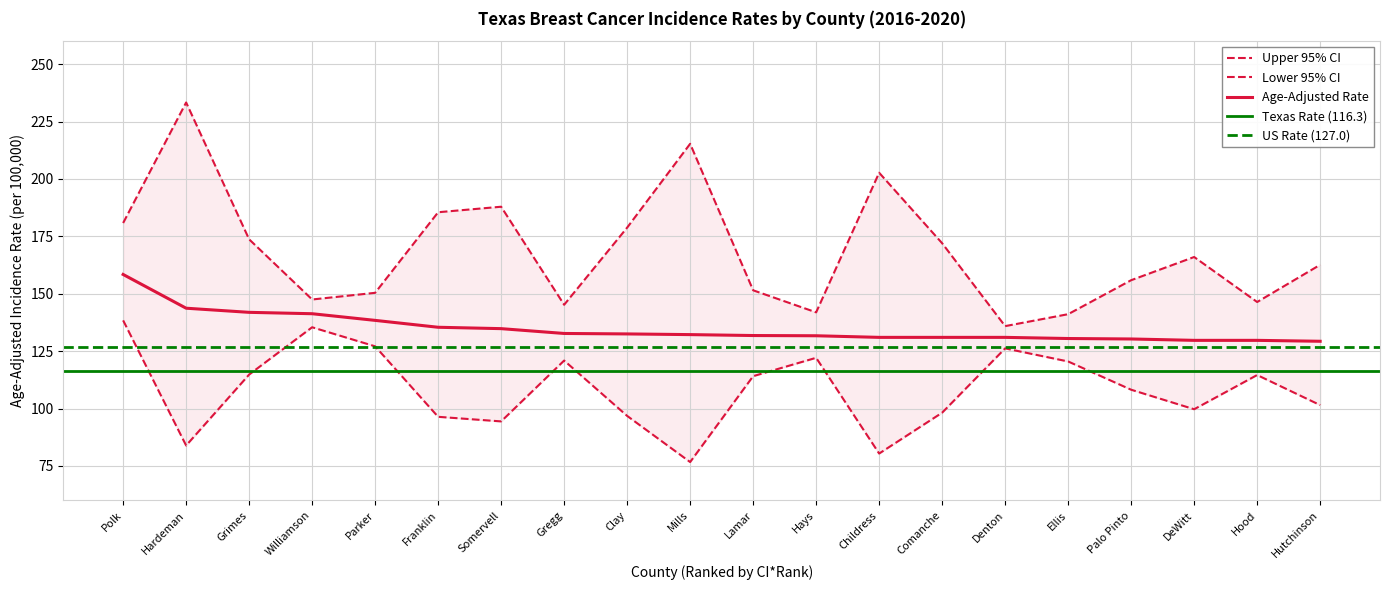

What is the maximum value for Lower 95% CI?

138.4